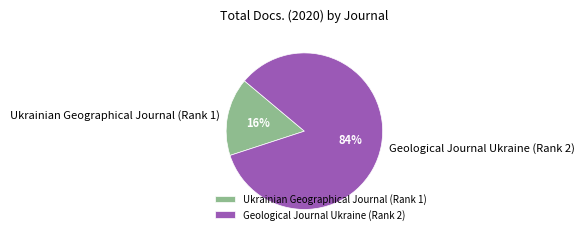

Which has a higher value, Geological Journal Ukraine (Rank 2) or Ukrainian Geographical Journal (Rank 1)?

Geological Journal Ukraine (Rank 2)